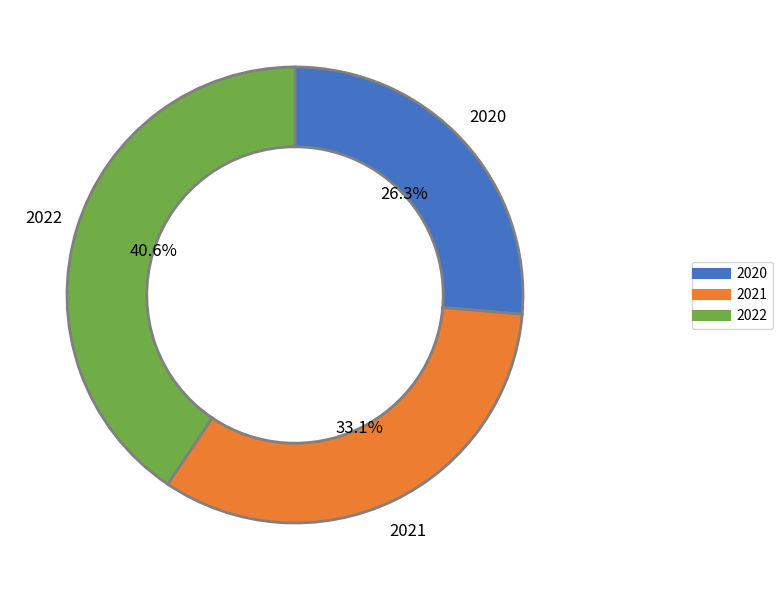

Count the number of slices in the pie.

3